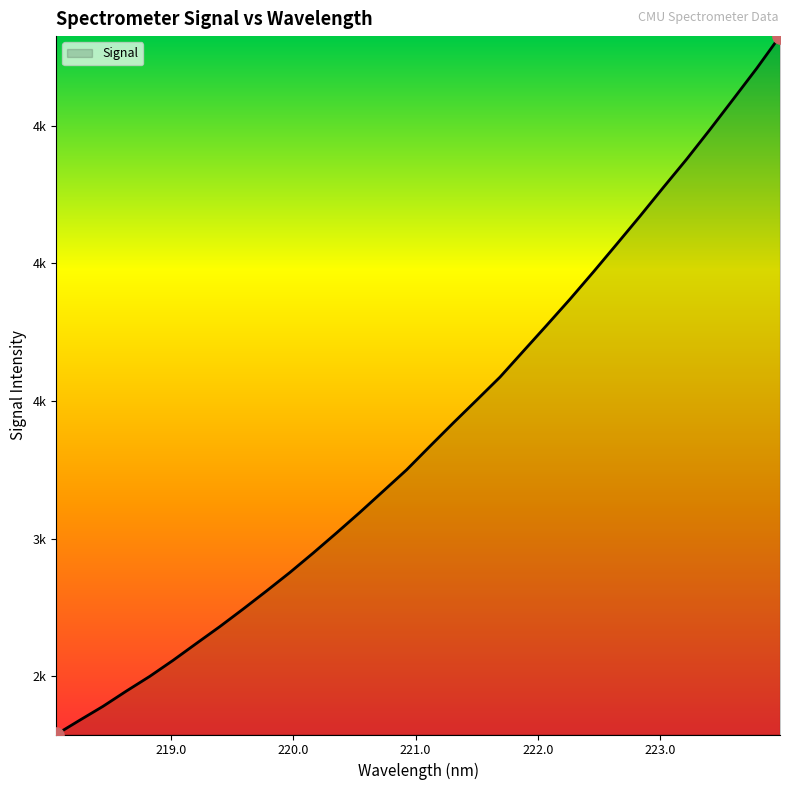

Does the chart have visible grid lines?

No